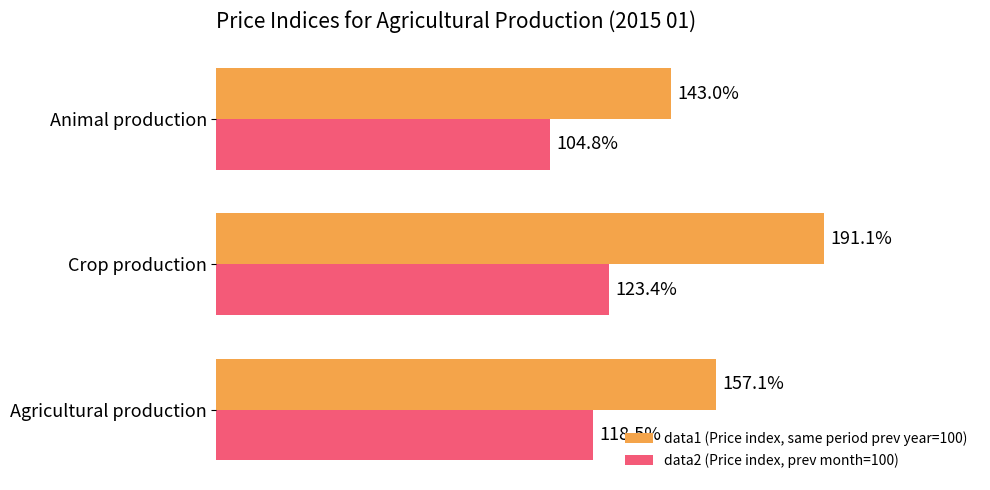

At which label does data1 (Price index, same period prev year=100) reach its peak?

Crop production